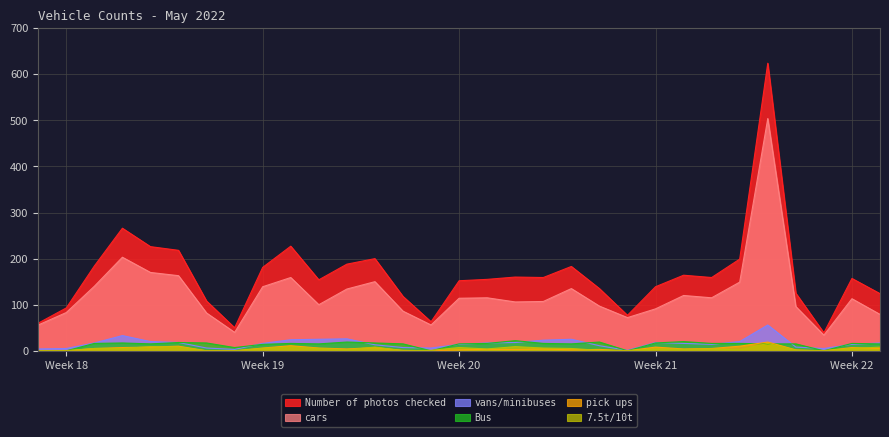

Reading right to left, extract all data points from this chart.

Number of photos checked: 124	157	39	125	624	199	159	164	139	77	135	183	159	160	155	152	63	118	200	188	154	227	181	50	108	218	226	266	184	93	60
cars: 79	113	34	96	504	149	115	120	91	72	97	135	107	106	115	114	56	86	150	134	100	159	139	40	82	163	170	203	140	83	56
vans/minibuses: 17	14	5	8	56	20	14	16	18	1	11	25	23	18	17	14	6	7	13	26	25	24	16	3	6	18	20	33	17	5	4
pick ups: 5	7	0	2	19	10	5	4	8	0	3	2	4	3	3	2	0	1	7	4	6	11	6	0	0	10	8	7	5	0	0
Bus: 15	16	0	15	15	16	16	20	17	0	19	15	16	22	16	15	0	15	17	19	15	16	14	7	17	18	15	17	16	0	0
7.5t/10t: 8	5	0	1	16	2	4	3	4	0	1	5	6	9	4	7	1	0	8	2	5	8	5	0	0	8	9	5	5	0	0